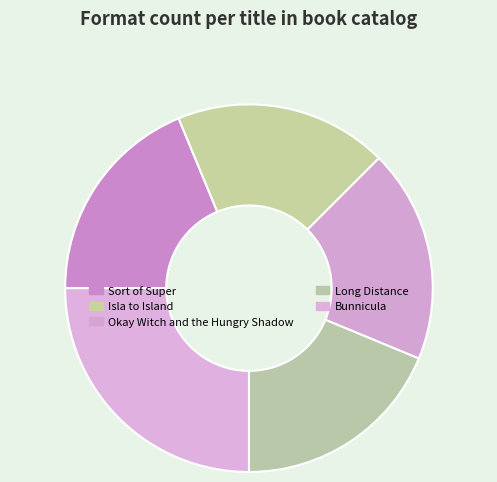

True or false: Bunnicula accounts for 10% of the total.

False